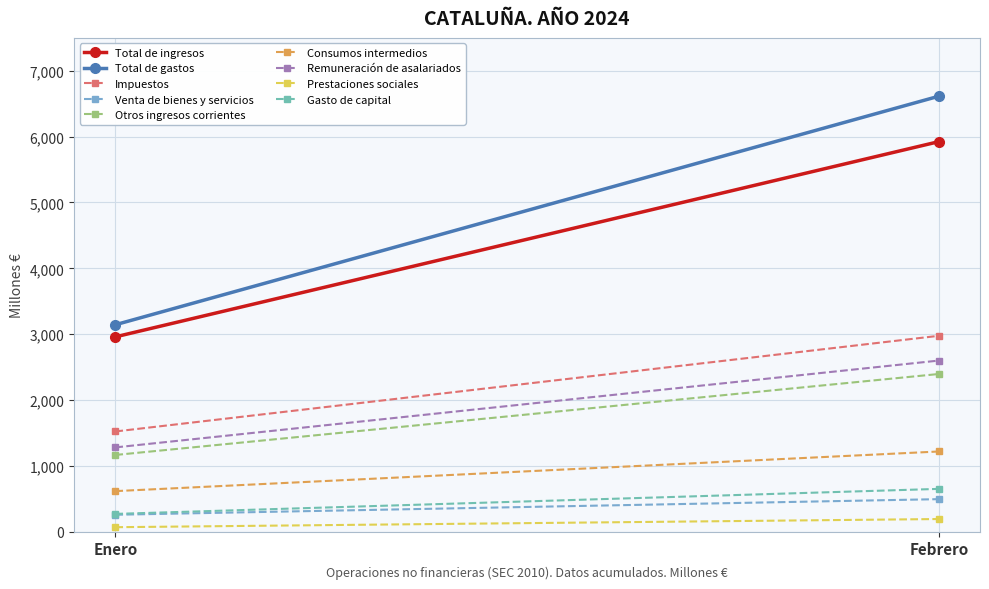

Read the Total de gastos value at Enero, to the nearest 50.

3150